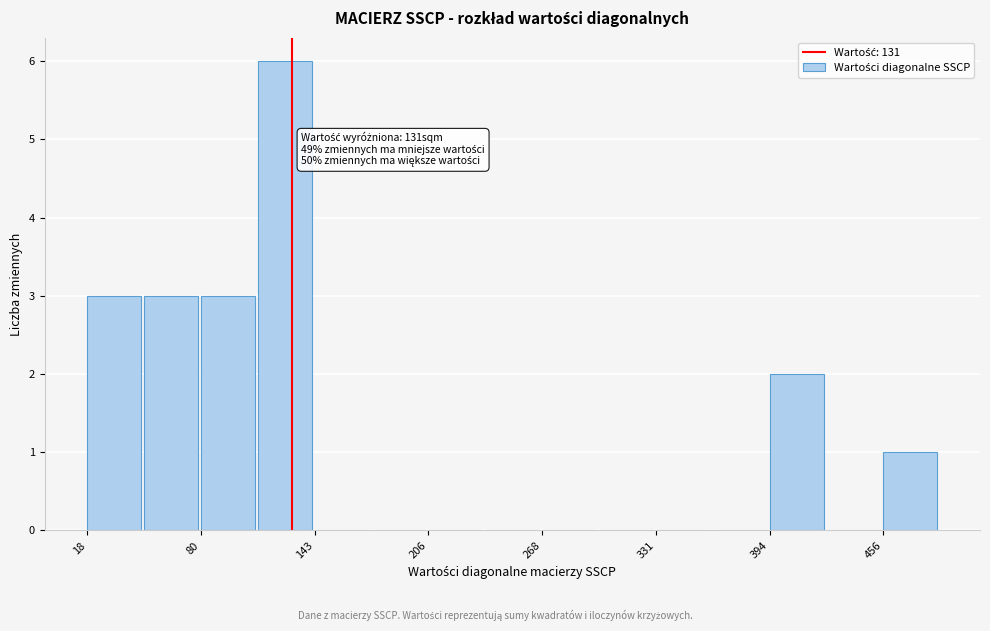

Read against the x-axis, roughly where is the centre of the tallest bar?

130